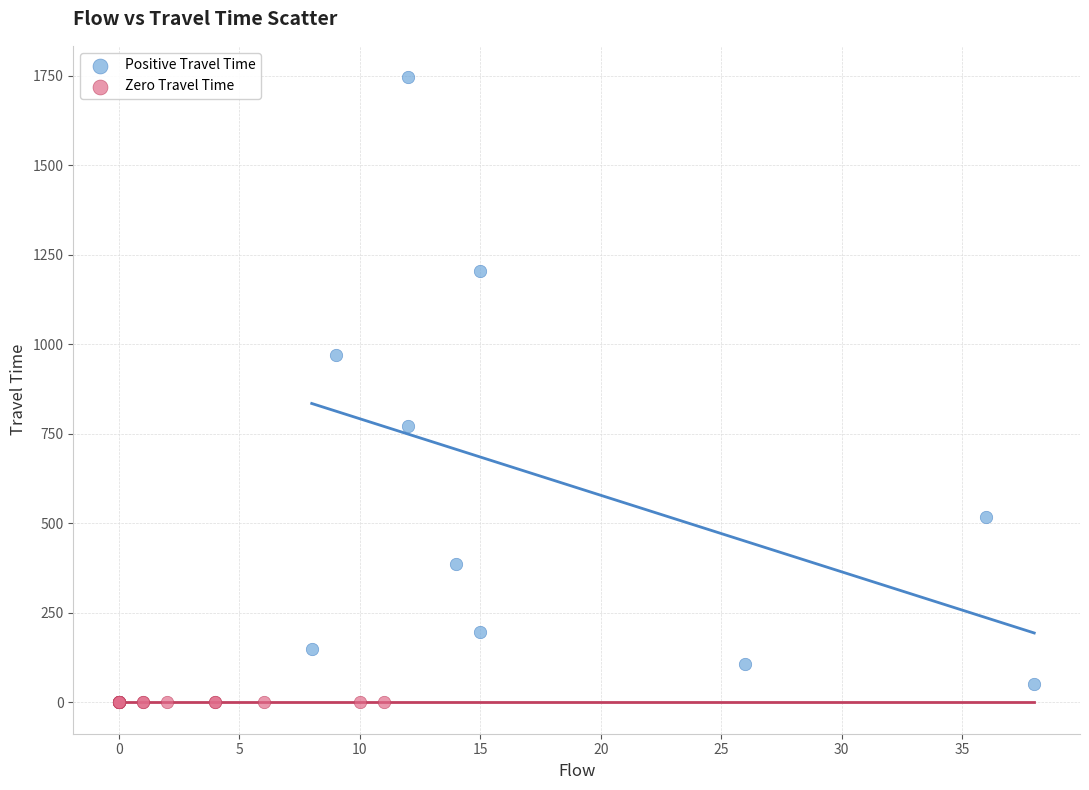

Which series reaches the minimum Y coordinate?

Zero Travel Time